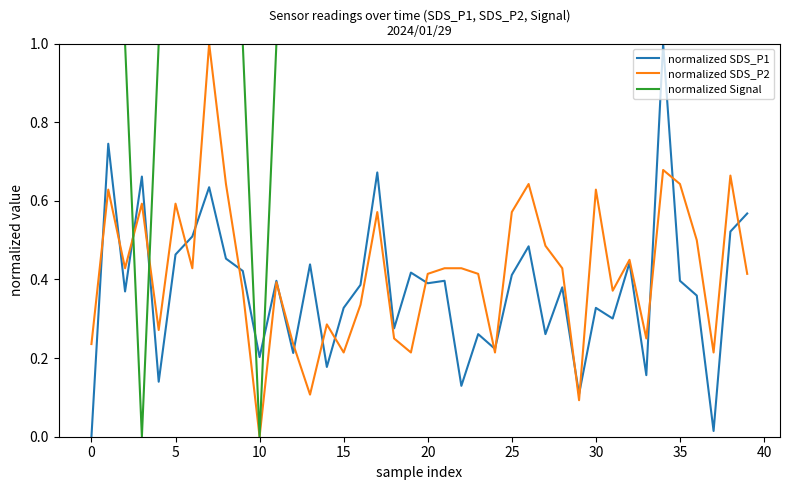

Which series has the largest total across all categories?

normalized Signal